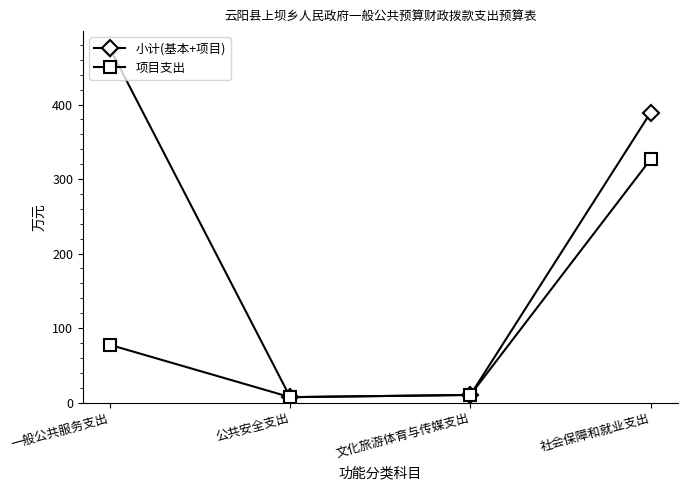

Rank the series by their average value, from highest to lowest.

小计(基本+项目), 项目支出